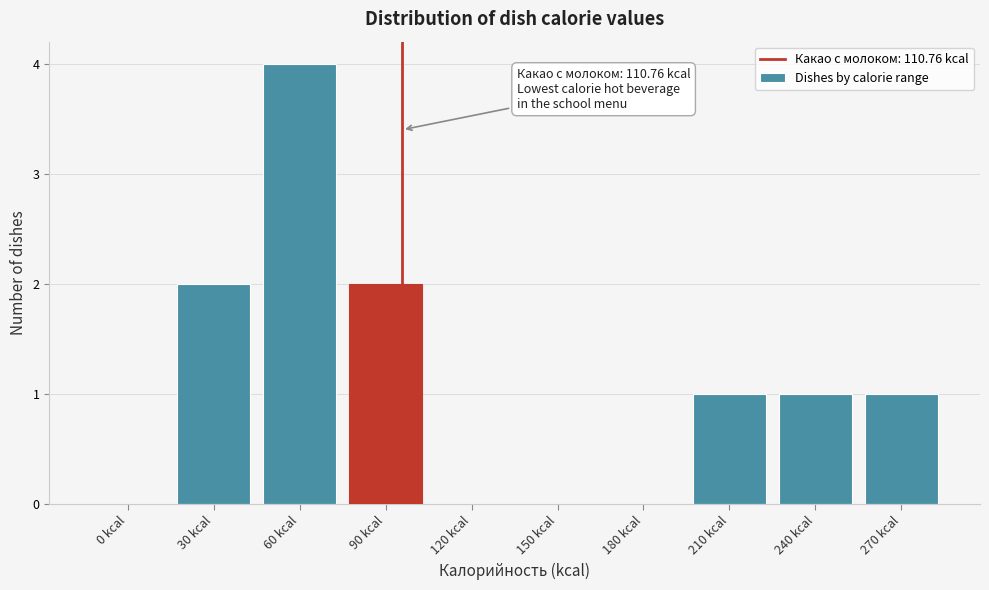

Reading left to right, extract all data points from this chart.

0 kcal=0	30 kcal=2	60 kcal=4	90 kcal=2	120 kcal=0	150 kcal=0	180 kcal=0	210 kcal=1	240 kcal=1	270 kcal=1